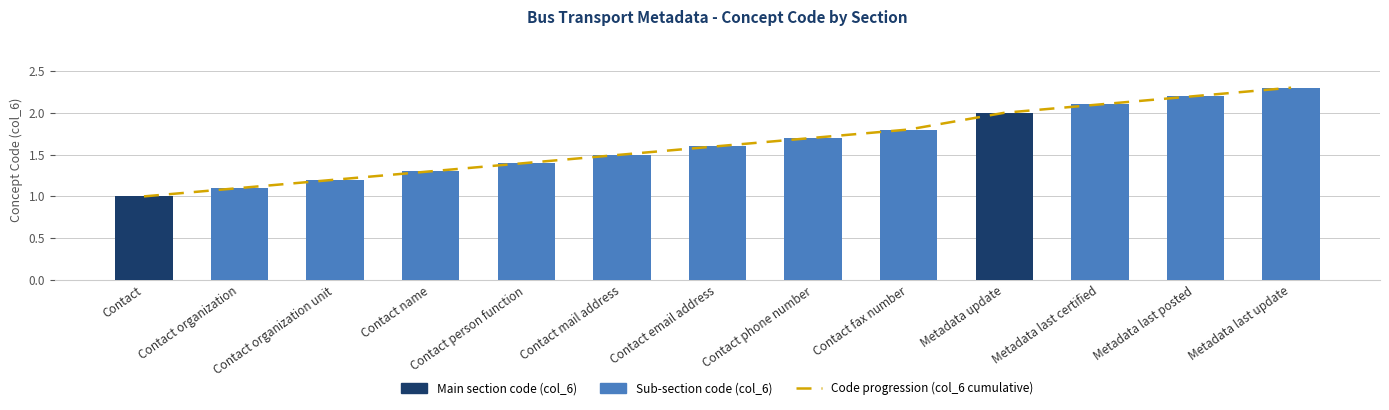

What is the highest value of the Code progression (col_6 cumulative) series?

2.3